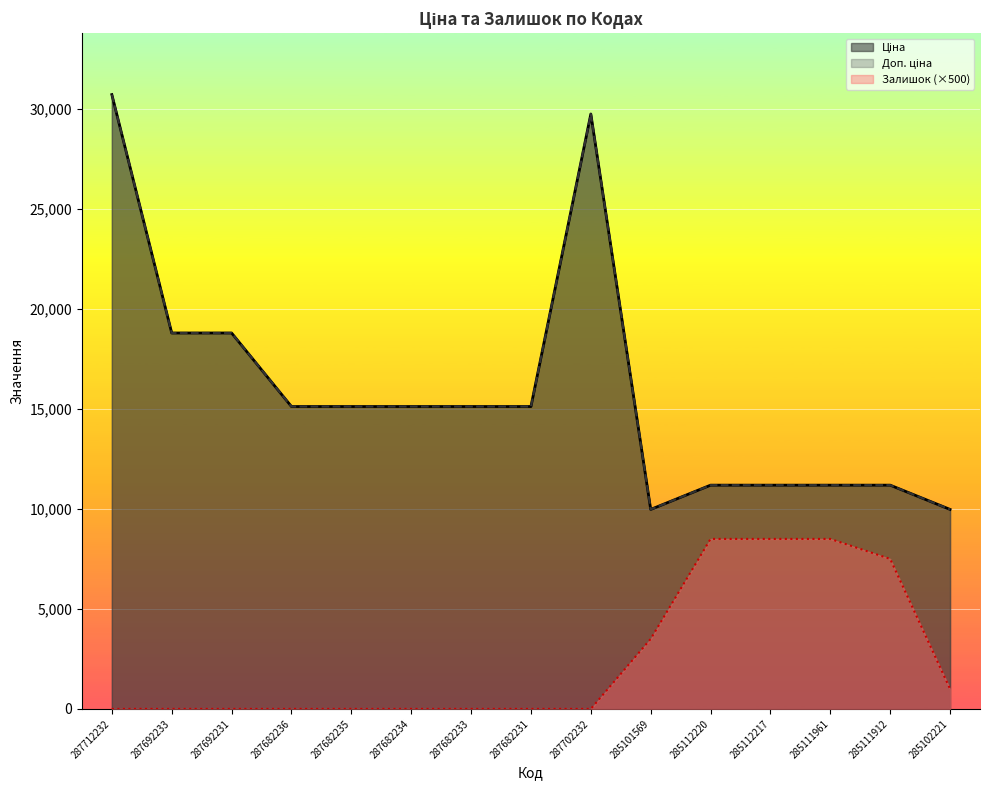

Reading left to right, extract all data points from this chart.

Ціна: 287712232=30717.1	287692233=18796.8	287692231=18796.8	287682236=15120.0	287682235=15120.0	287682234=15120.0	287682233=15120.0	287682231=15120.0	287702232=29747.2	285101569=9975.0	285112220=11188.2	285112217=11188.2	285111961=11188.2	285111912=11188.2	285102221=9975.0
Доп. ціна: 287712232=30717.1	287692233=18796.8	287692231=18796.8	287682236=15120.0	287682235=15120.0	287682234=15120.0	287682233=15120.0	287682231=15120.0	287702232=29747.2	285101569=9975.0	285112220=11188.2	285112217=11188.2	285111961=11188.2	285111912=11188.2	285102221=9975.0
Залишок: 287712232=0.0	287692233=0.0	287692231=0.0	287682236=0.0	287682235=0.0	287682234=0.0	287682233=0.0	287682231=0.0	287702232=0.0	285101569=3500.0	285112220=8500.0	285112217=8500.0	285111961=8500.0	285111912=7500.0	285102221=1000.0